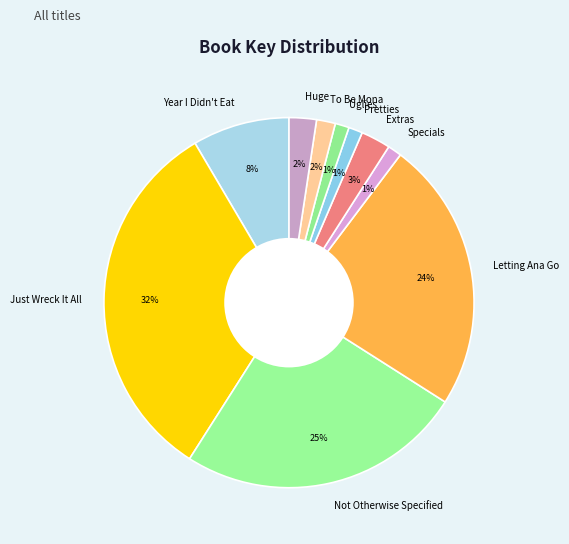

Count the number of slices in the pie.

10